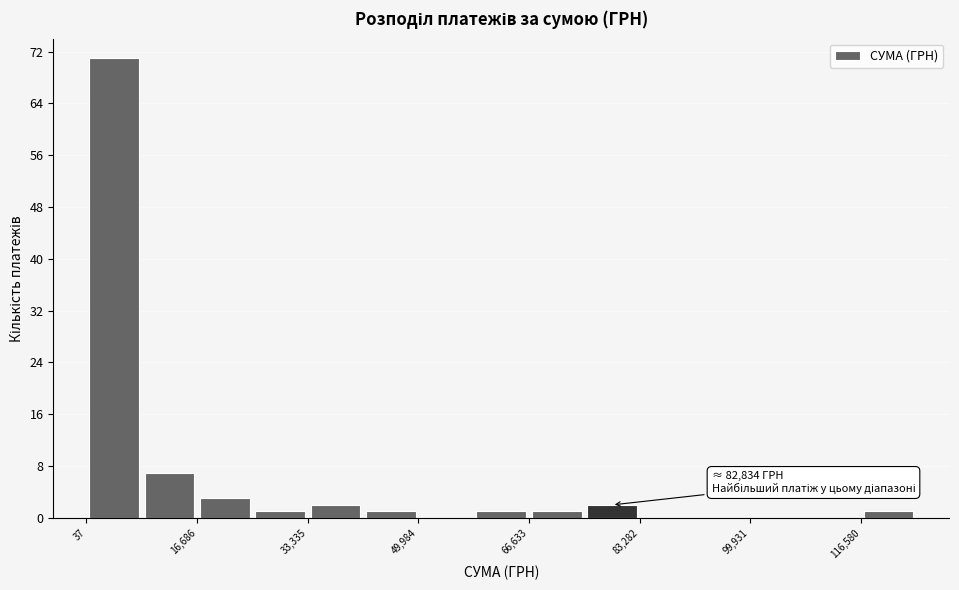

Which range on the x-axis has the tallest bar?

0 to 8000